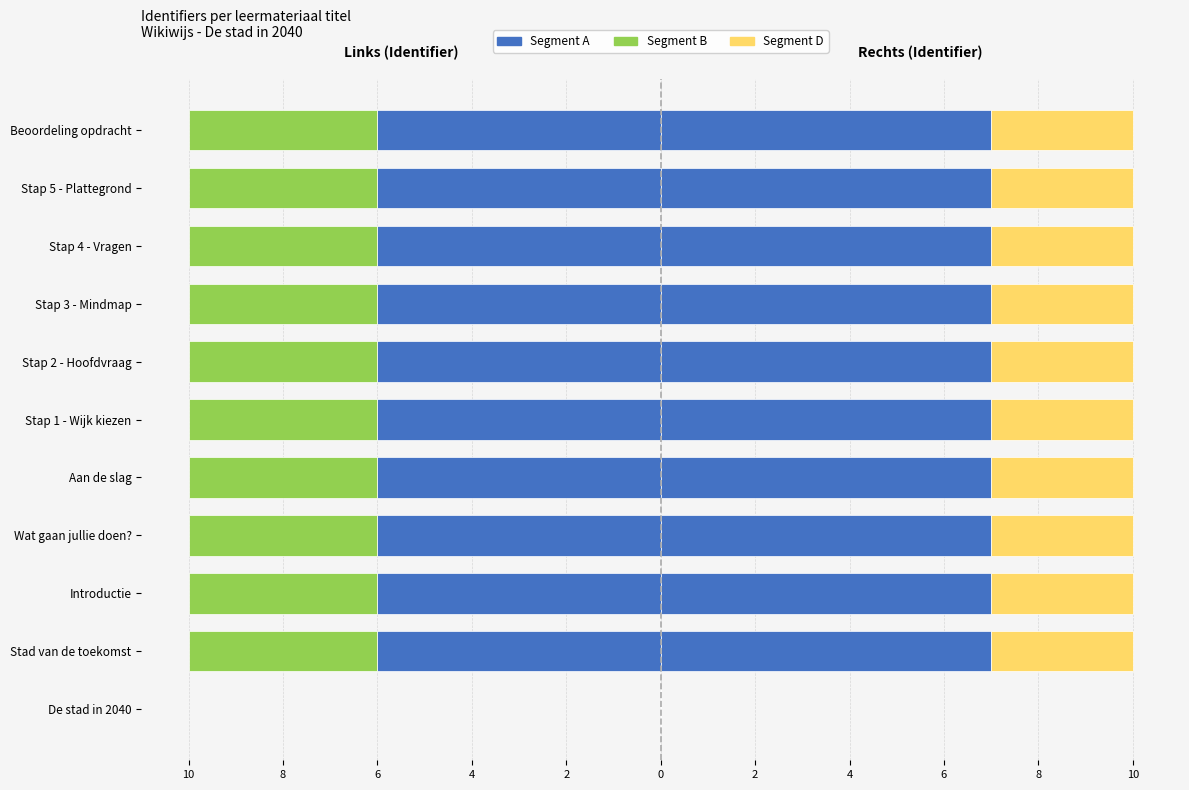

Reading left to right, list all the values displayed in this chart.

Identifier (segment A): 0.0	-6.0	-6.0	-6.0	-6.0	-6.0	-6.0	-6.0	-6.0	-6.0	-6.0
Identifier (segment B): 0.0	-4.0	-4.0	-4.0	-4.0	-4.0	-4.0	-4.0	-4.0	-4.0	-4.0
Identifier (segment C): 0.0	7.0	7.0	7.0	7.0	7.0	7.0	7.0	7.0	7.0	7.0
Identifier (segment D): 0.0	3.0	3.0	3.0	3.0	3.0	3.0	3.0	3.0	3.0	3.0